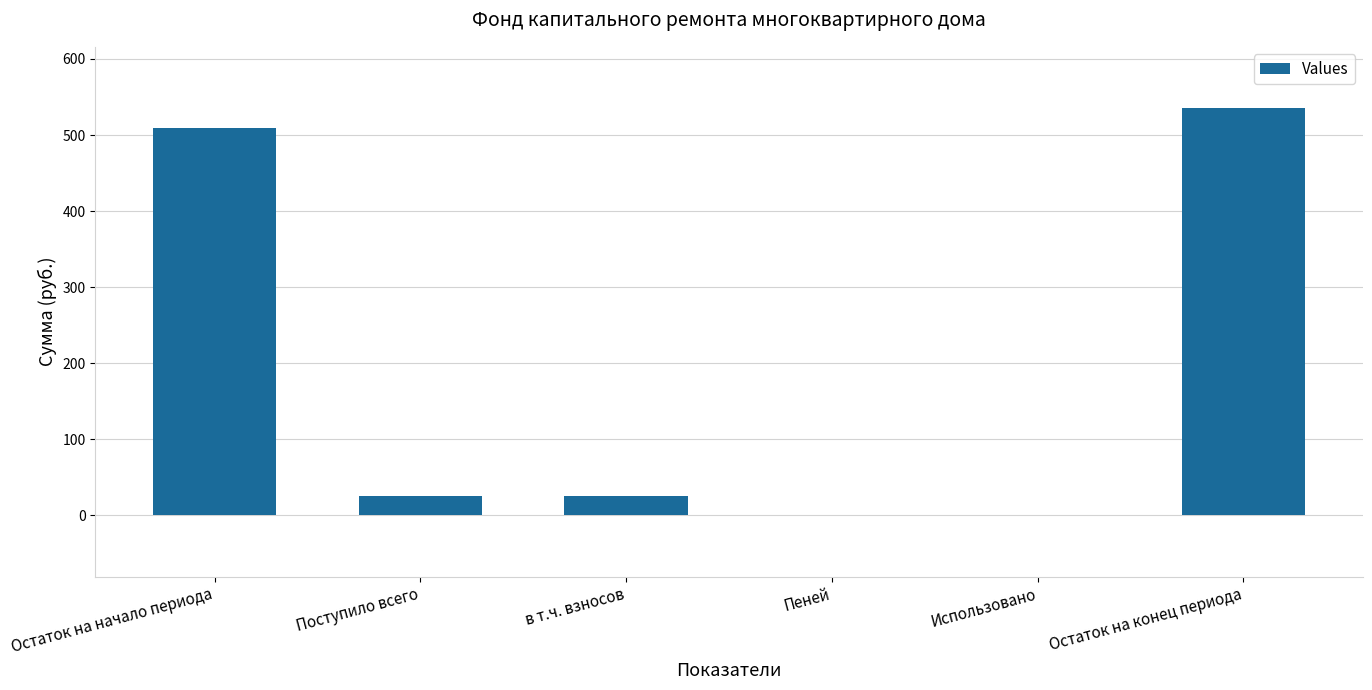

The chart shows a value of 535.6 at Остаток на конец периода. True or false?

True